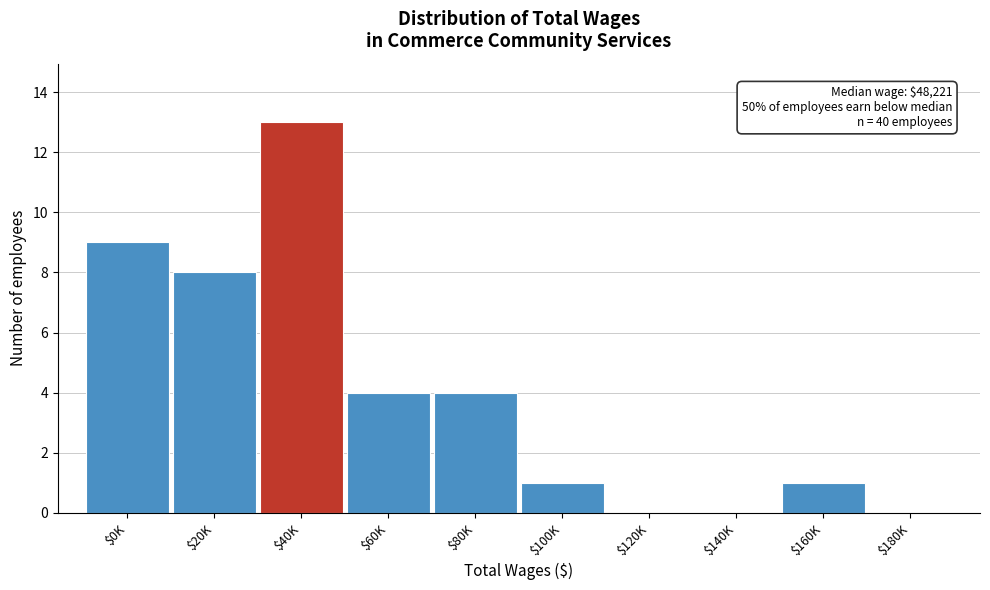

Which category has the highest value across all series?

$40K